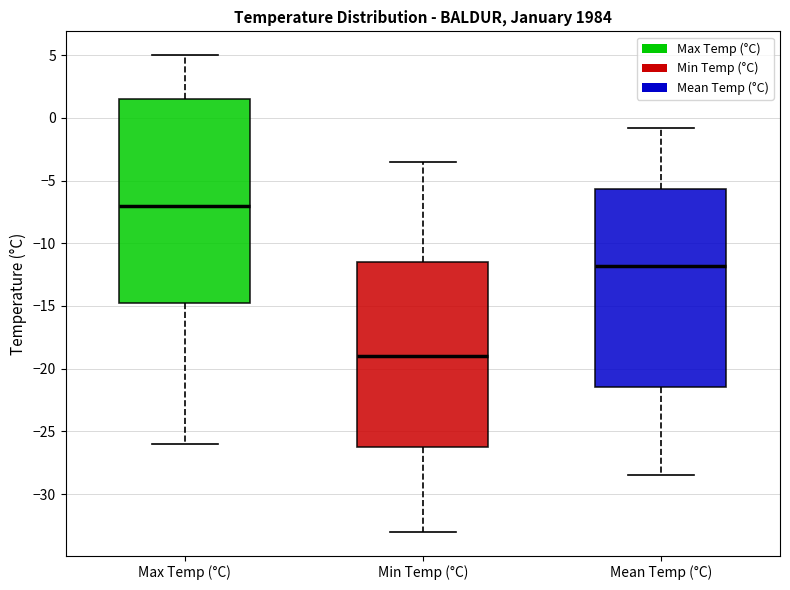

Where is the lower edge of the box for Min Temp (°C) on the y-axis? The values are not printed on the chart, so give them approximately, as read against the axis.

-26.0